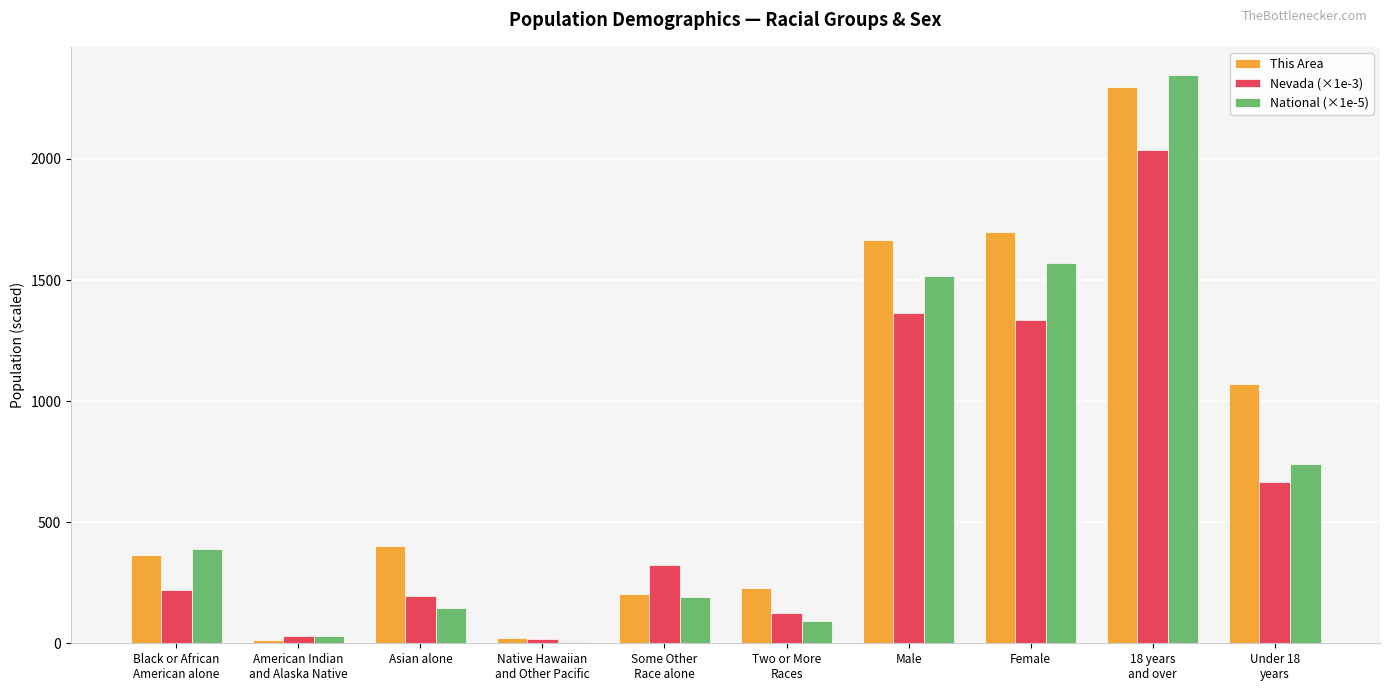

Which series has the largest total across all categories?

This Area